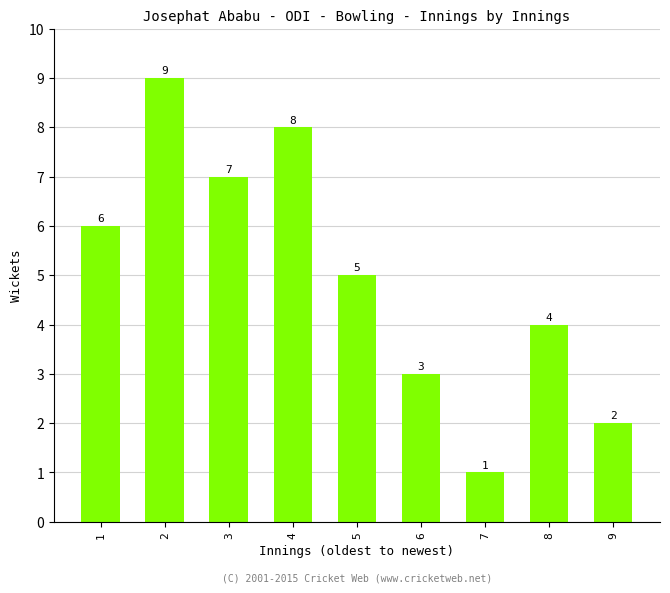

How many values are below 5?

4